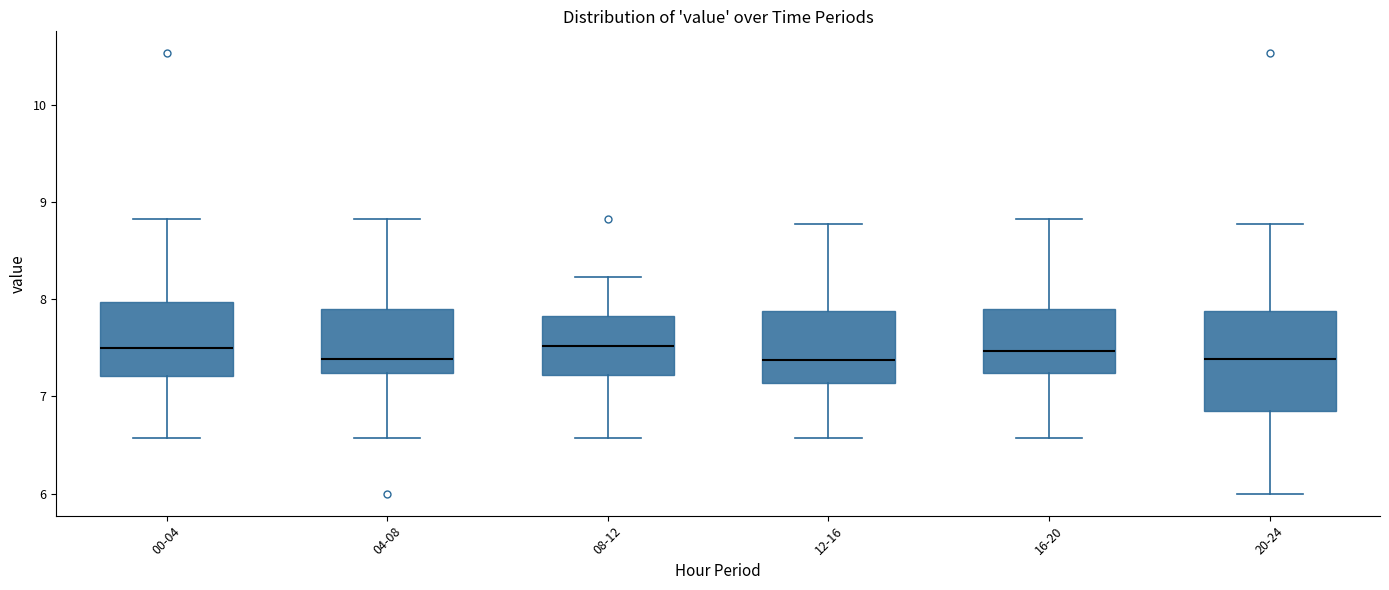

Where does the upper whisker of the box for 00-04 end on the y-axis? The values are not printed on the chart, so give them approximately, as read against the axis.

8.8